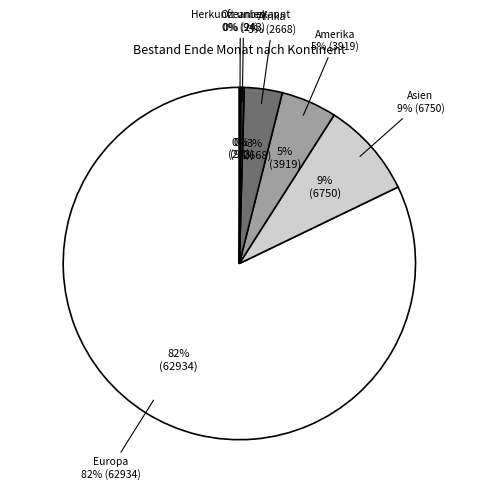

Is there any slice that represents more than half of the pie?

Yes